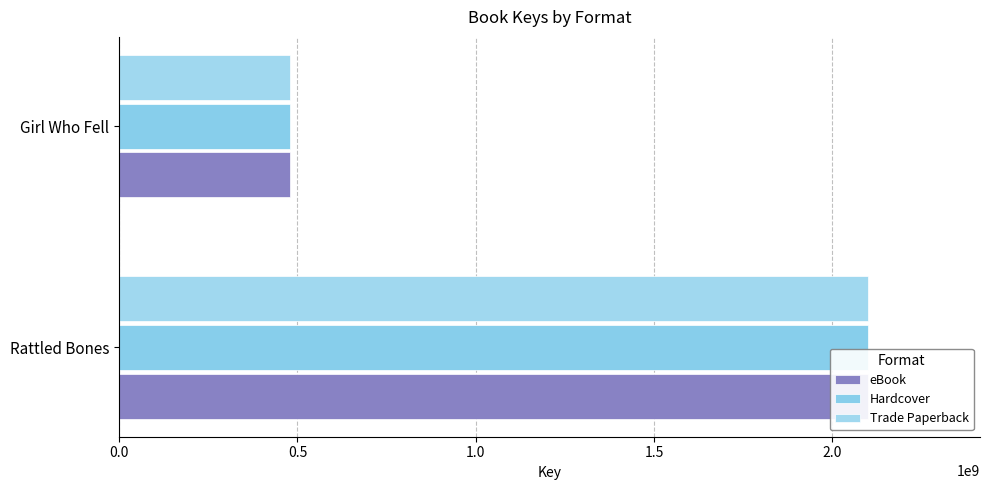

Reading right to left, transcribe all the data shown in this chart.

eBook: 479745710	2099422504
Hardcover: 479745710	2099422504
Trade Paperback: 479745710	2099422504